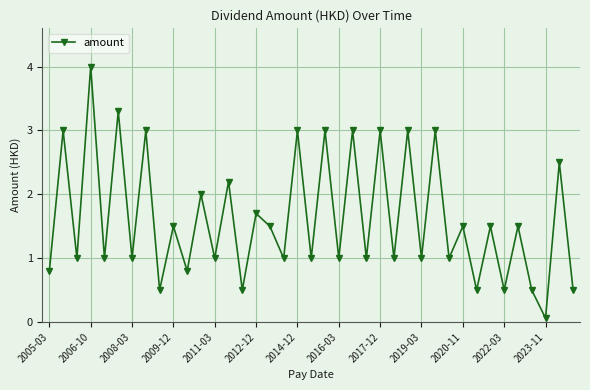

True or false: the data has more than 0 interior local peaks.

True